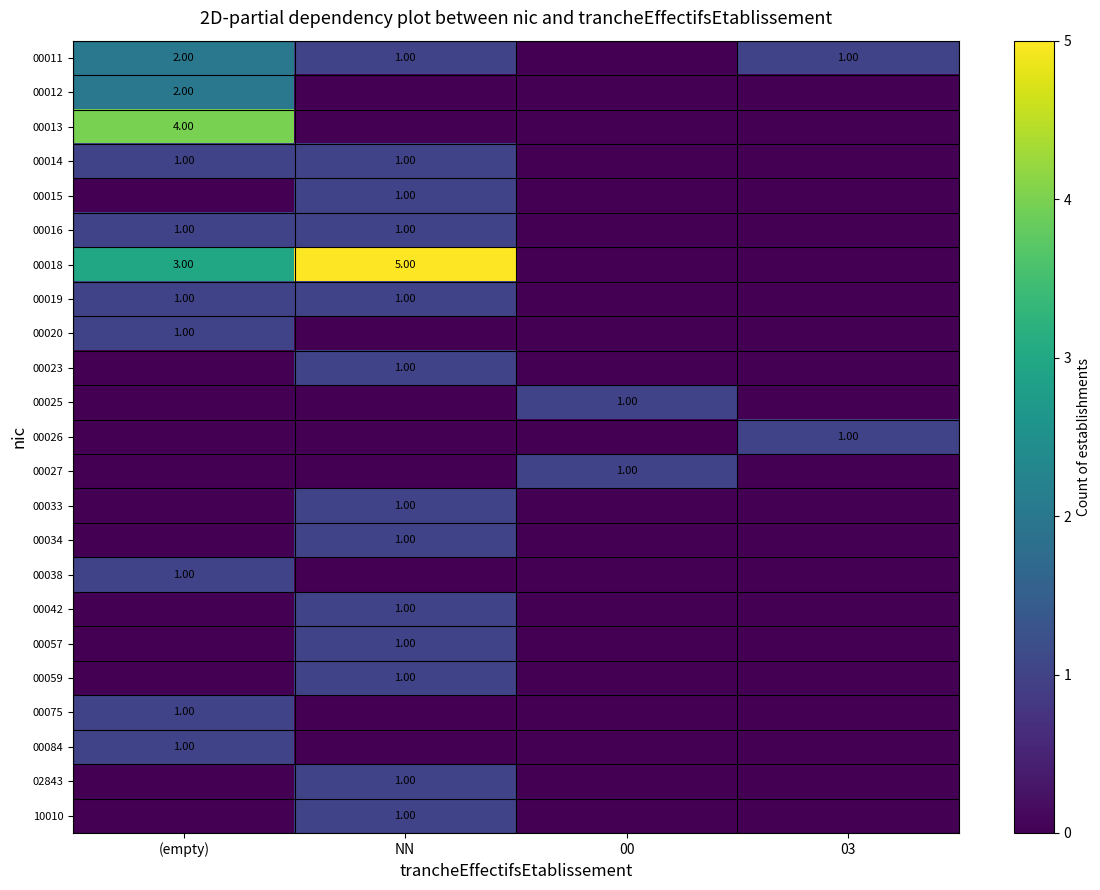

What is the spread (max minus min) of values at (empty)?

4